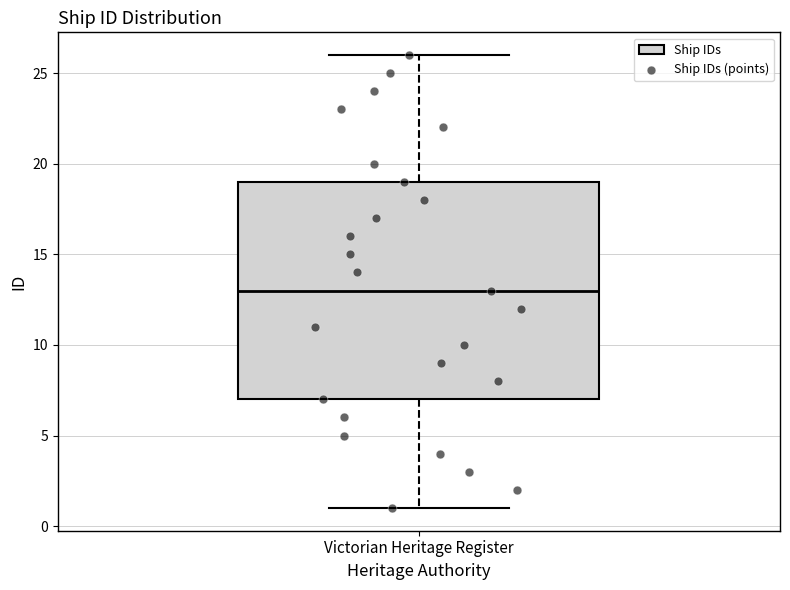

Read this box plot against the y-axis: the position of the median line, the range covered by the box, and the ends of both whiskers. The values are not printed on the chart, so give them approximately, as read against the axis.

median 13, box 7 to 19, whiskers 1 to 26